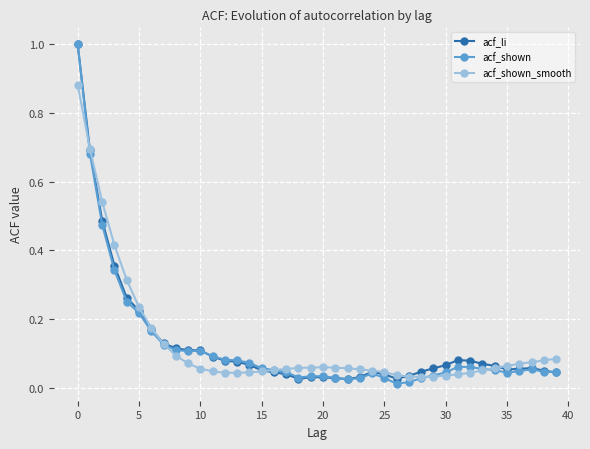

At how many categories does at least one series exceed 0?

40